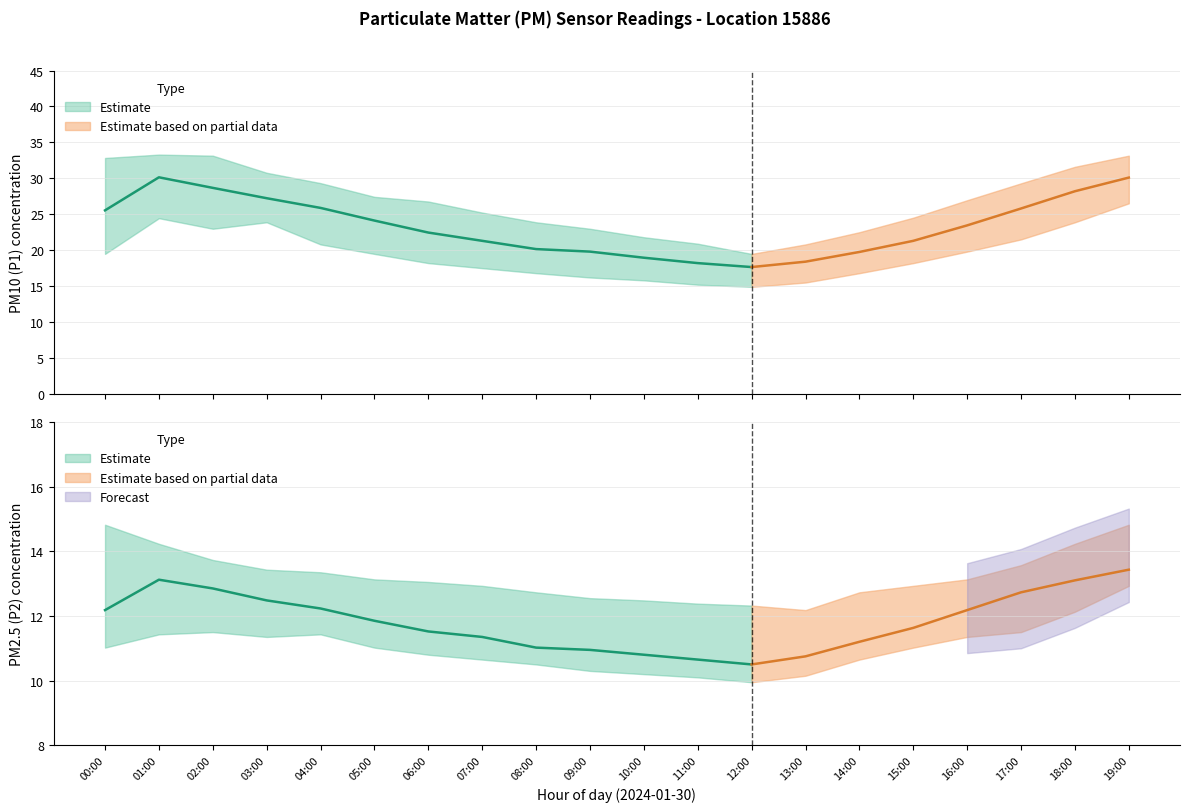

What is the minimum value for P2?

10.5